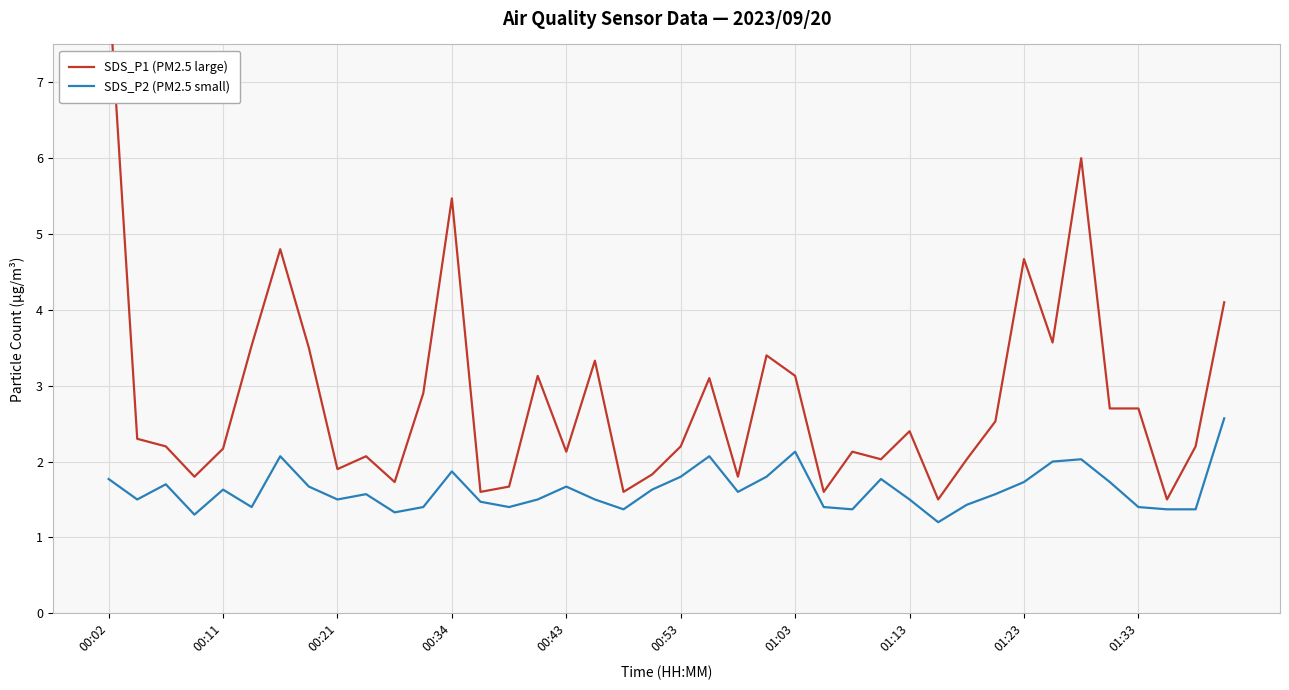

True or false: SDS_P2 (PM2.5 small) has a value of 3.3 at 00:34.

False